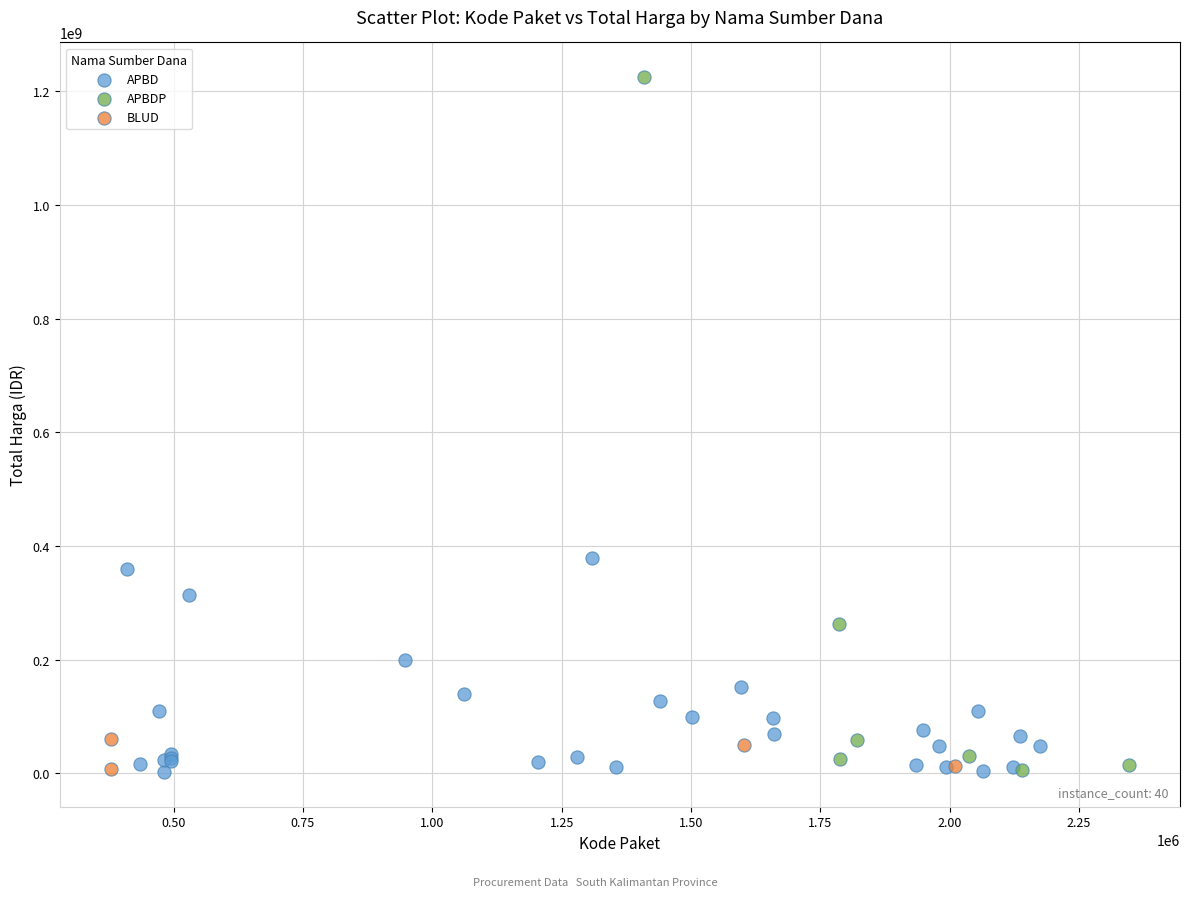

Which series has the largest Y range (max minus min)?

APBDP